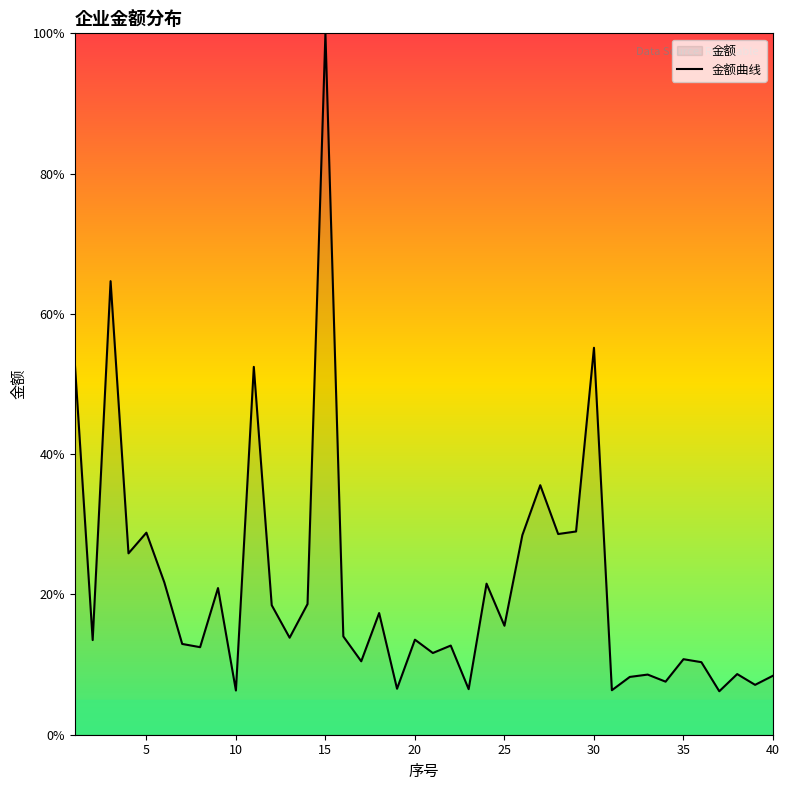

What is the sum of all values?

852.5